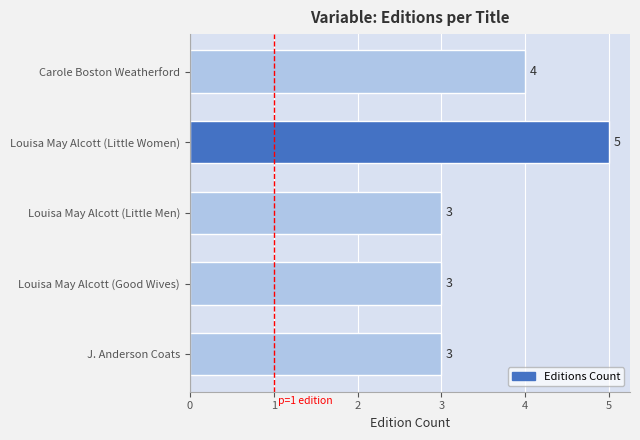

Approximately how many times larger is the value at J. Anderson Coats compared to Louisa May Alcott (Little Men)?

1.0